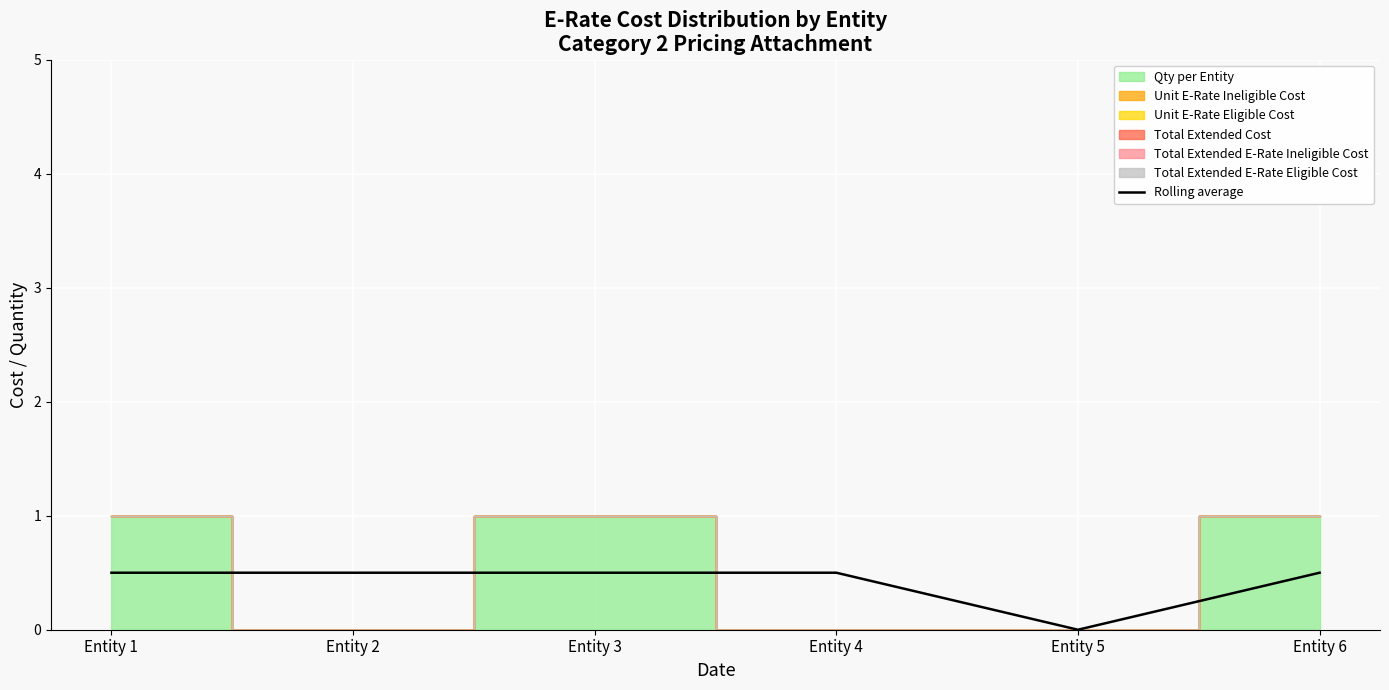

Between Entity 1 and Entity 2, which is larger?

Entity 1